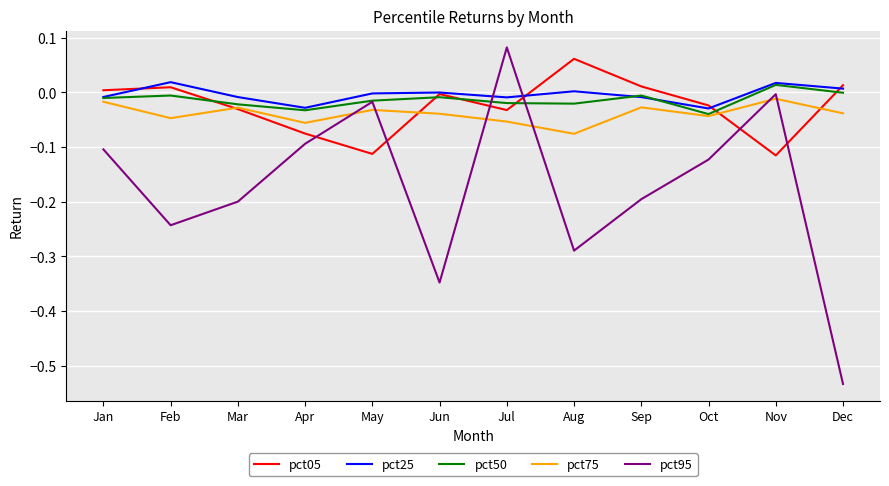

Which series has the widest spread of values?

pct95